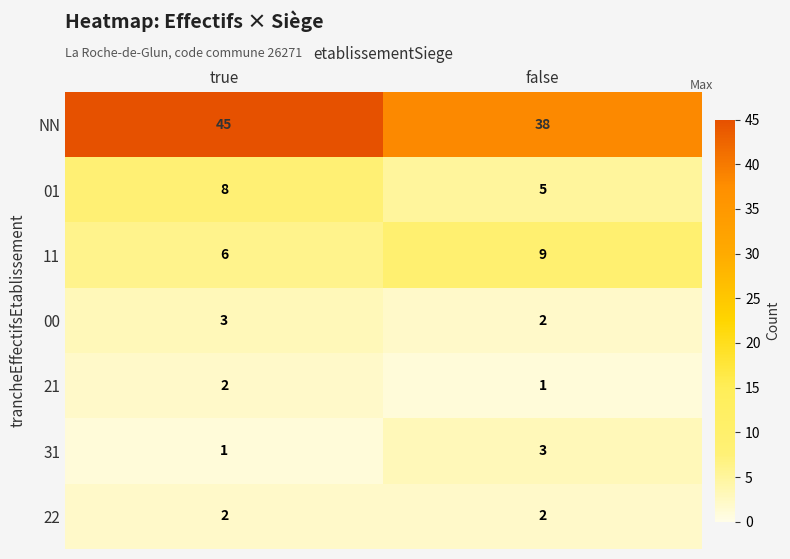

Which series changed the most between true and false?

NN